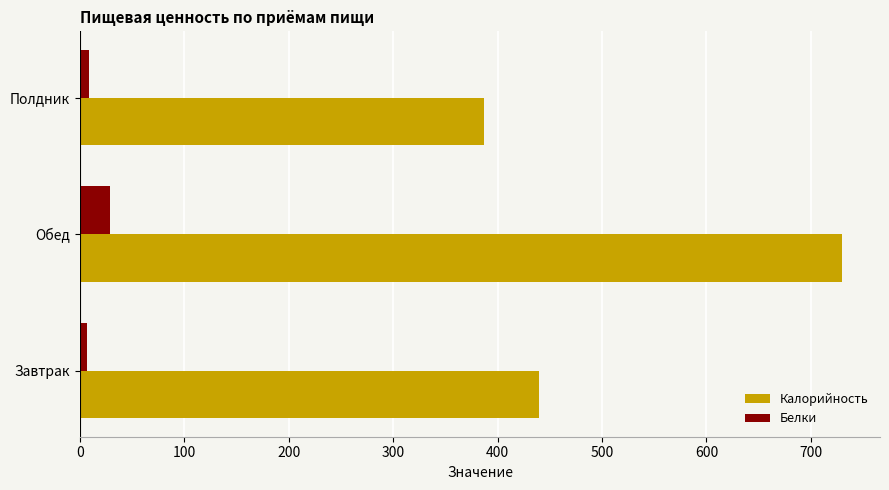

At Завтрак, list the series in order from smallest to largest.

Белки, Калорийность